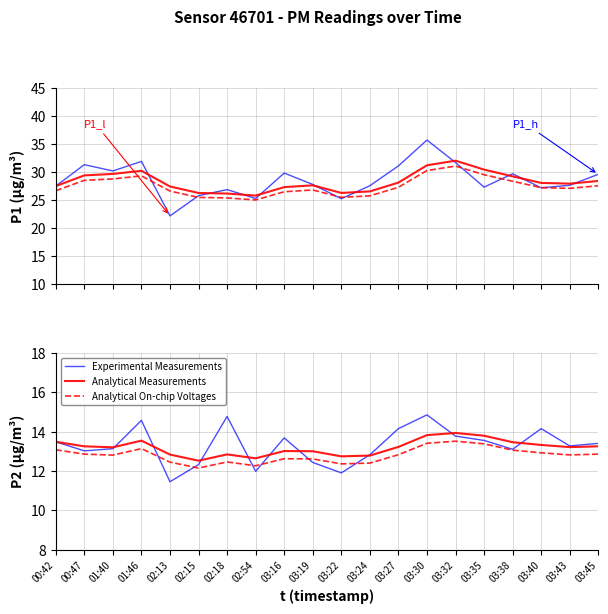

Does the chart display data point markers on the line(s)?

No